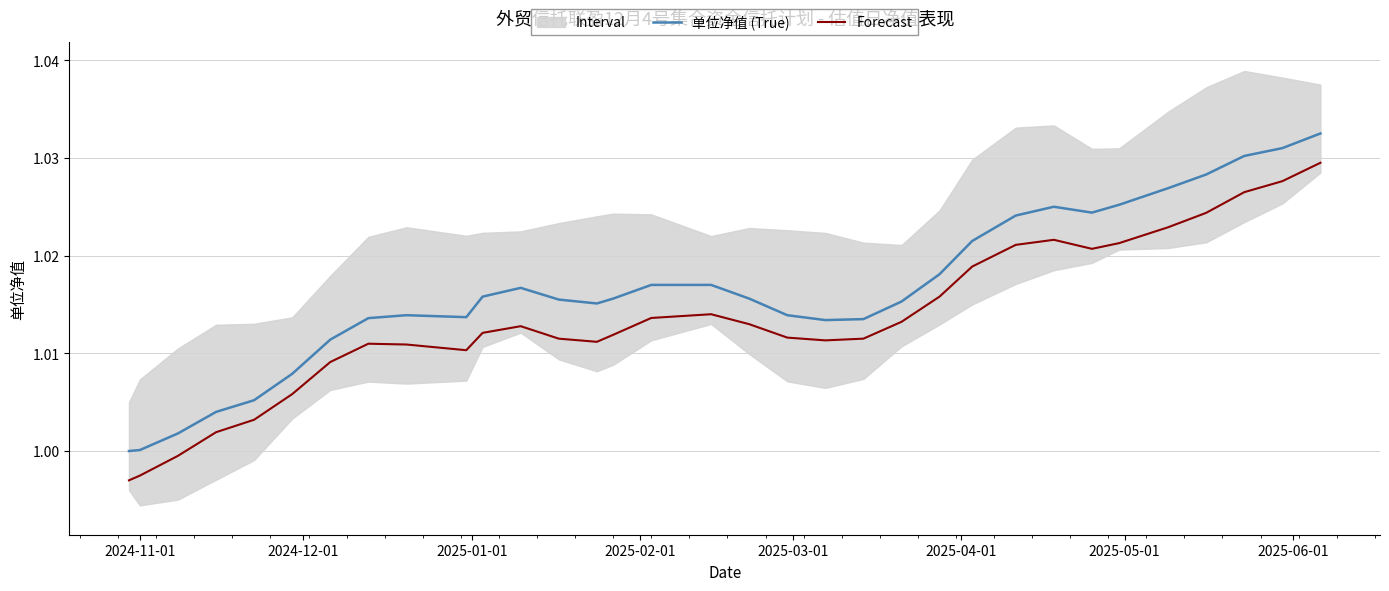

How many data points does each series have?

33